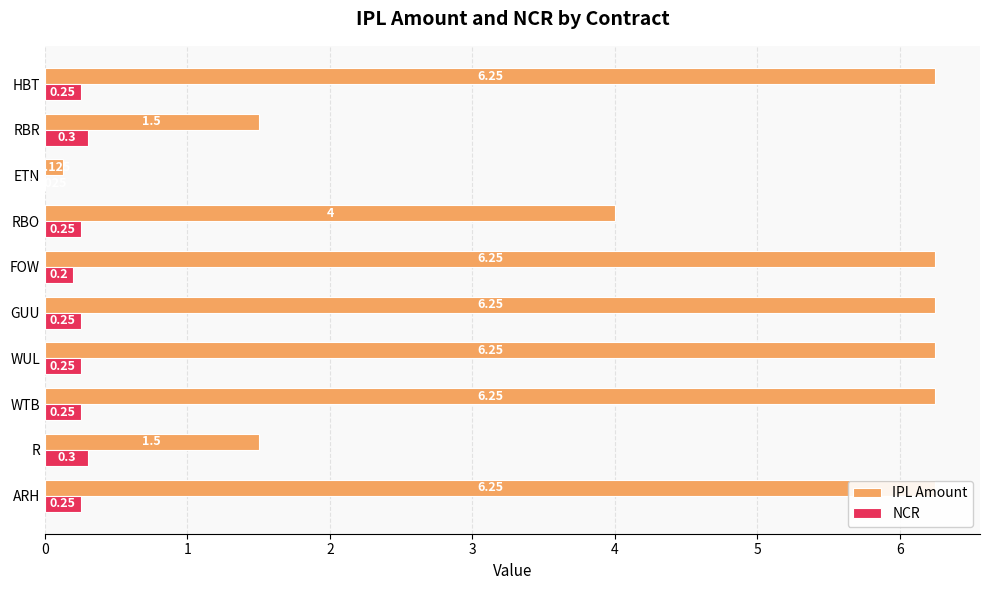

What is the average value of the IPL Amount series?

4.5